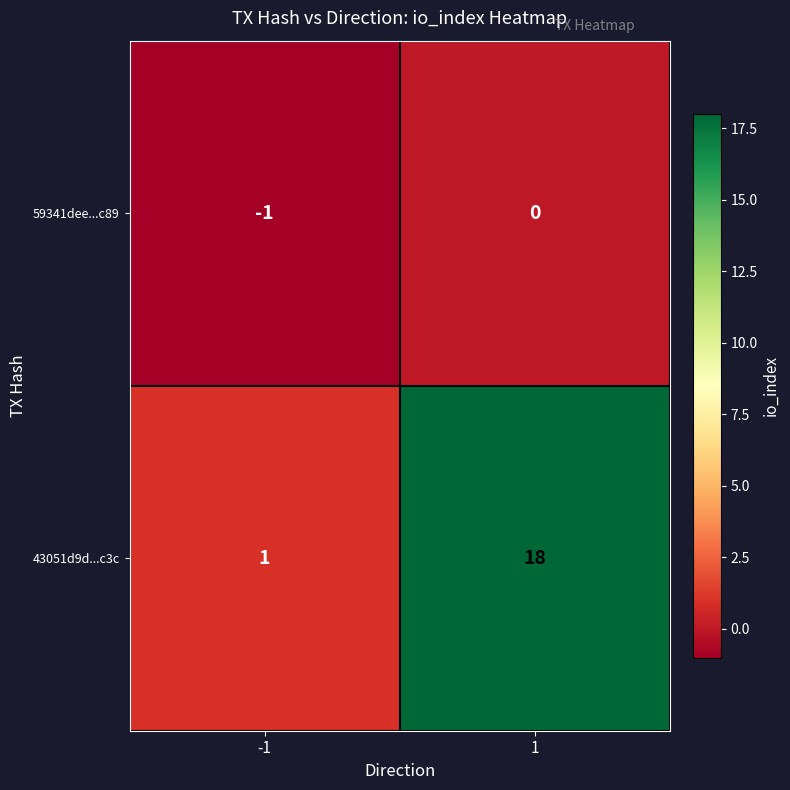

Reading left to right, extract all data points from this chart.

59341dee...c89: -1=-1	1=0
43051d9d...c3c: -1=1	1=18